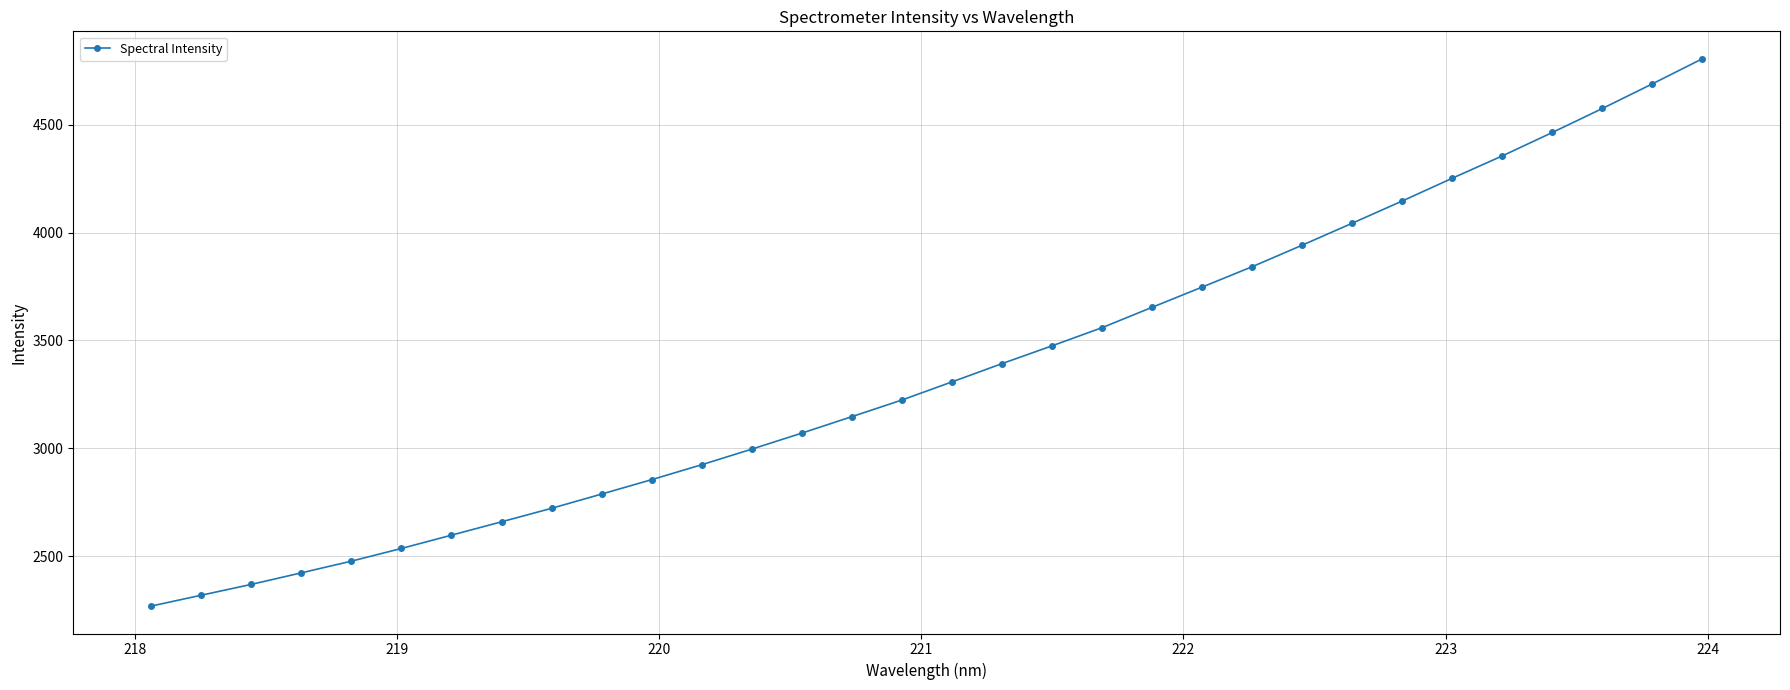

What is the minimum value shown in the chart?

2268.6